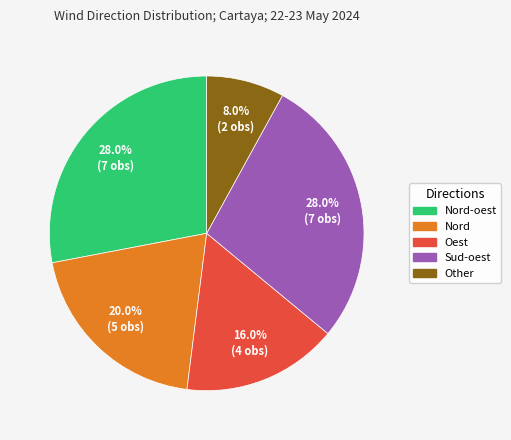

Does Nord-oest represent more than half of the total?

No